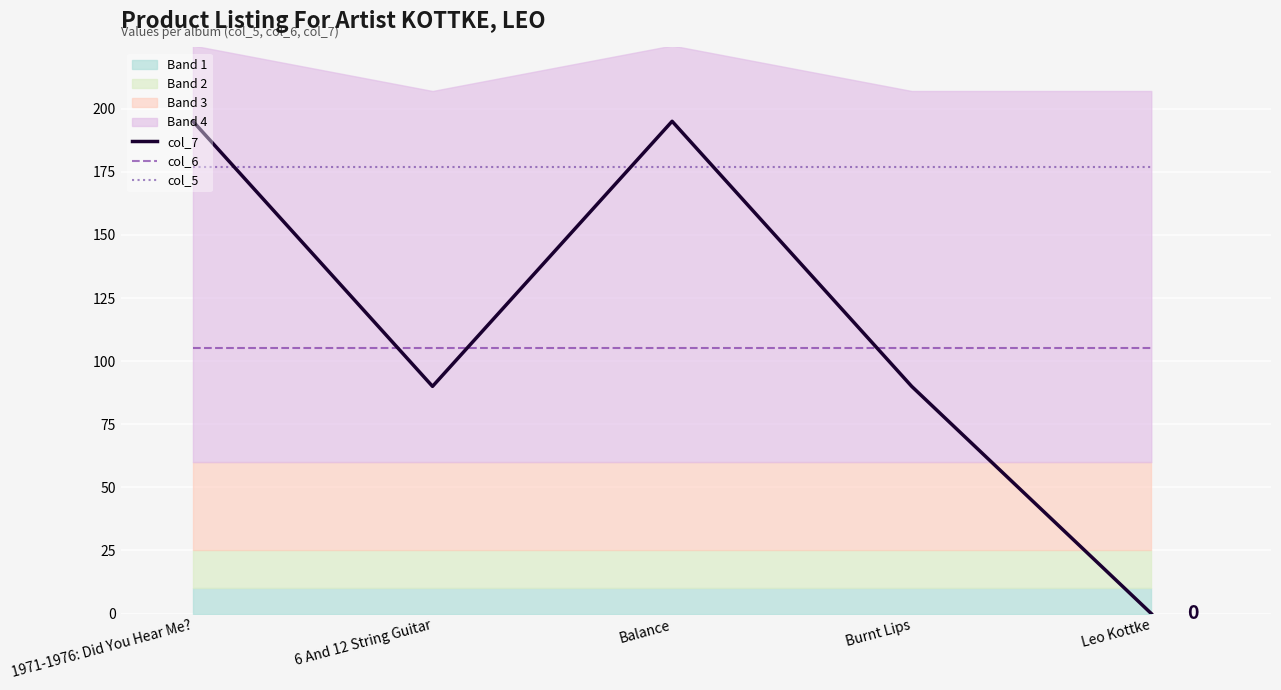

At which category does col_7 reach its first local valley?

6 And 12 String Guitar